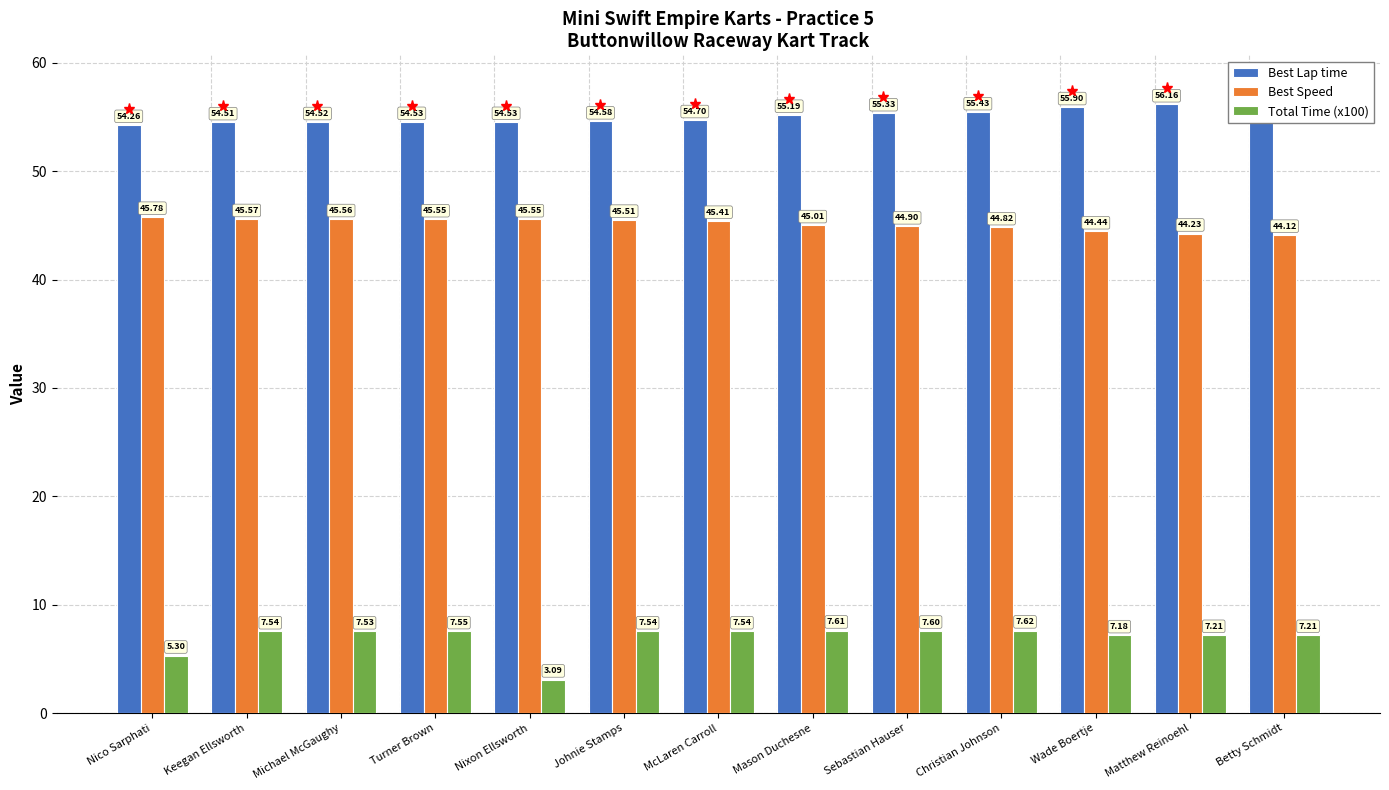

What is the difference between the highest and lowest values at Turner Brown?

47.0